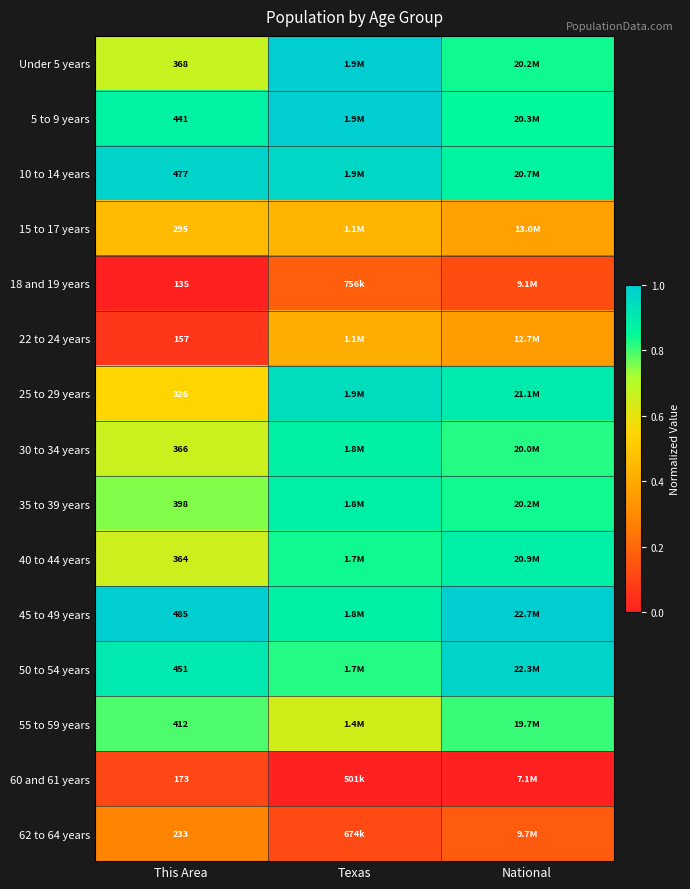

How many series are shown in this chart?

15